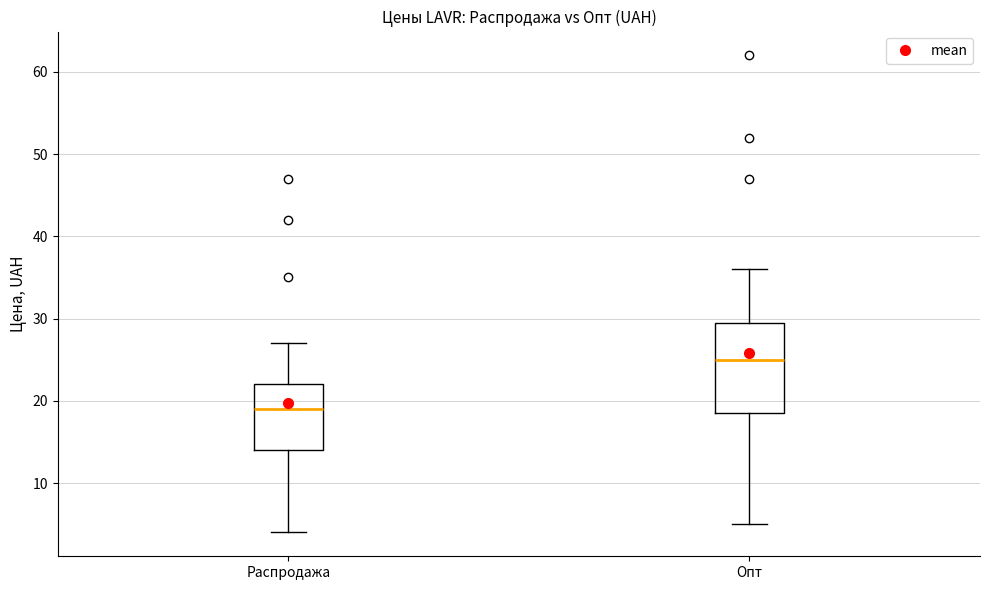

Which box is the tallest, from its lower edge to its upper edge?

Опт